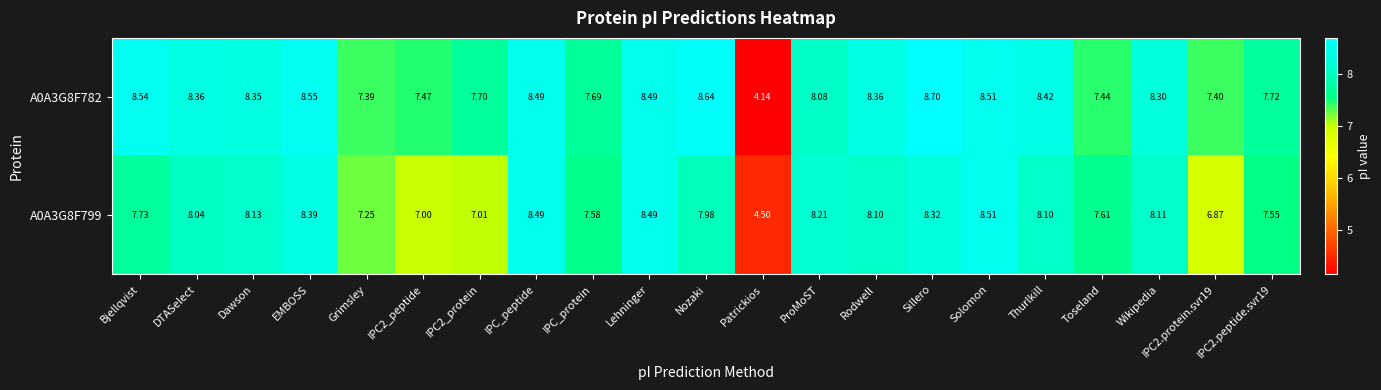

At which label does A0A3G8F799 first exceed 8?

DTASelect